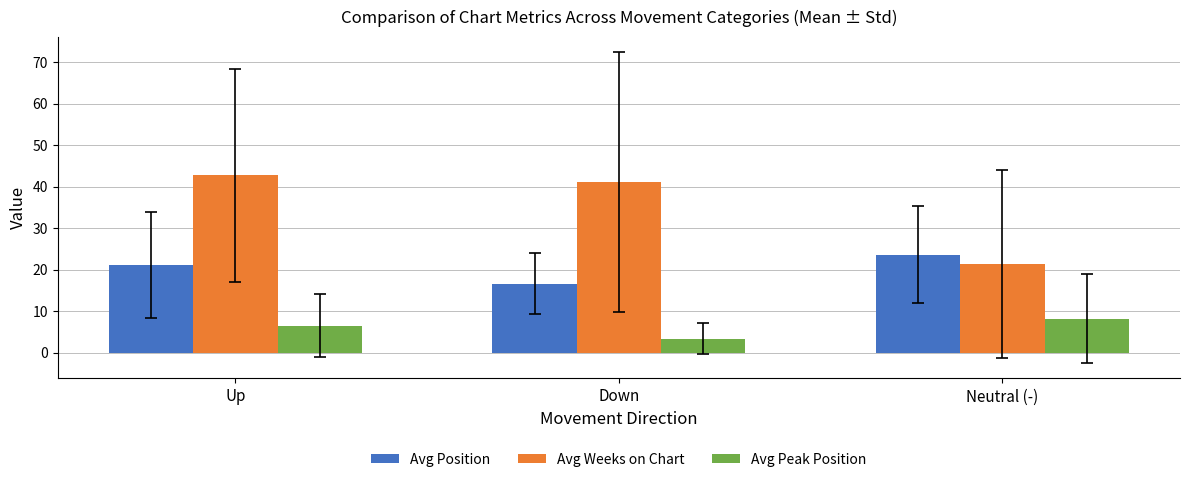

What is the minimum value for Avg Peak Position?

3.4